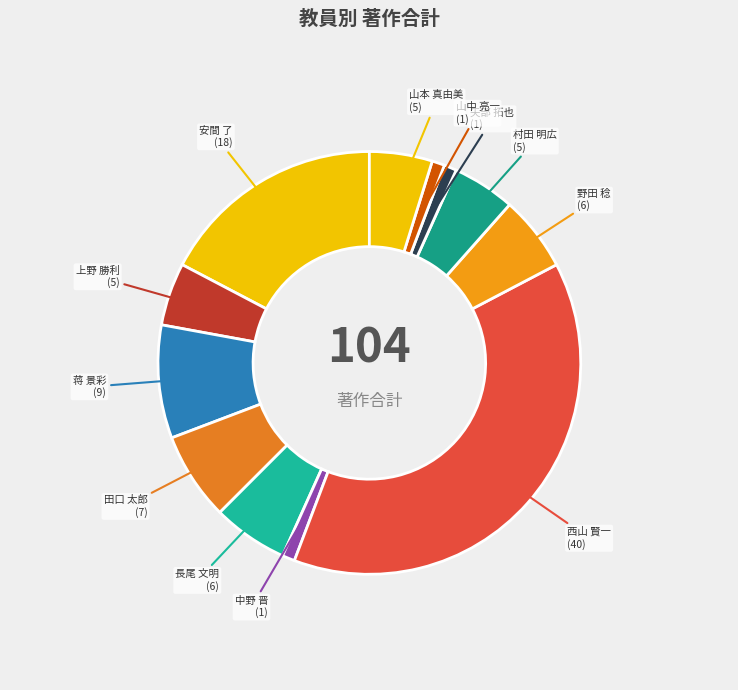

Between 村田 明広 and 山中 亮一, which is larger?

村田 明広